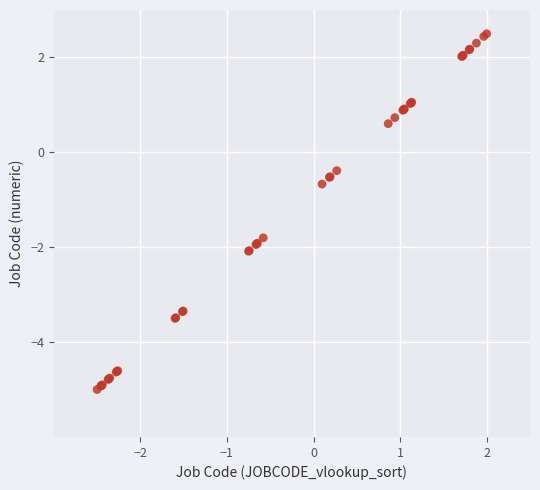

What Y value in the scatter plot is closest to -1?

-0.7